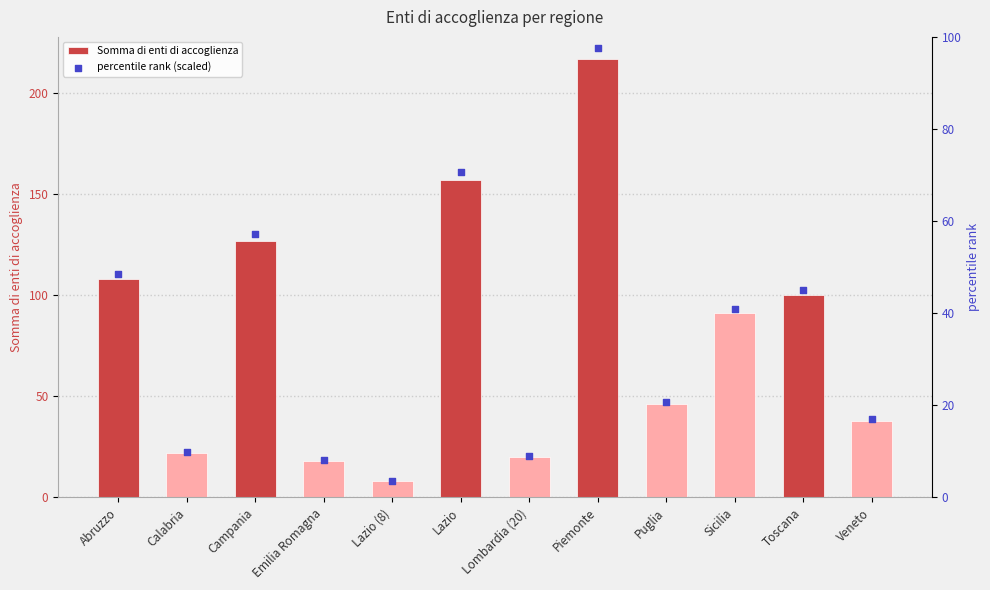

Which series has the largest Y range (max minus min)?

Somma di enti di accoglienza